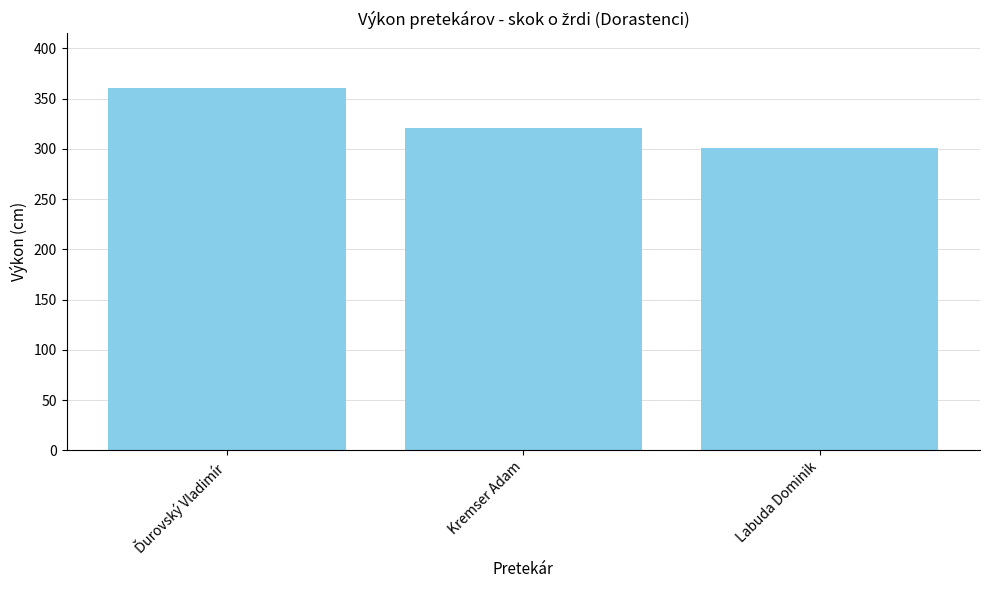

The value at Labuda Dominik is 301. True or false?

True